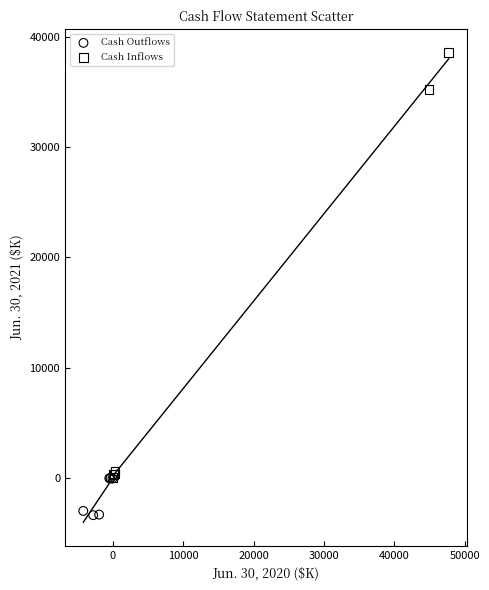

Which series contains the lowest Y value?

Cash Outflows